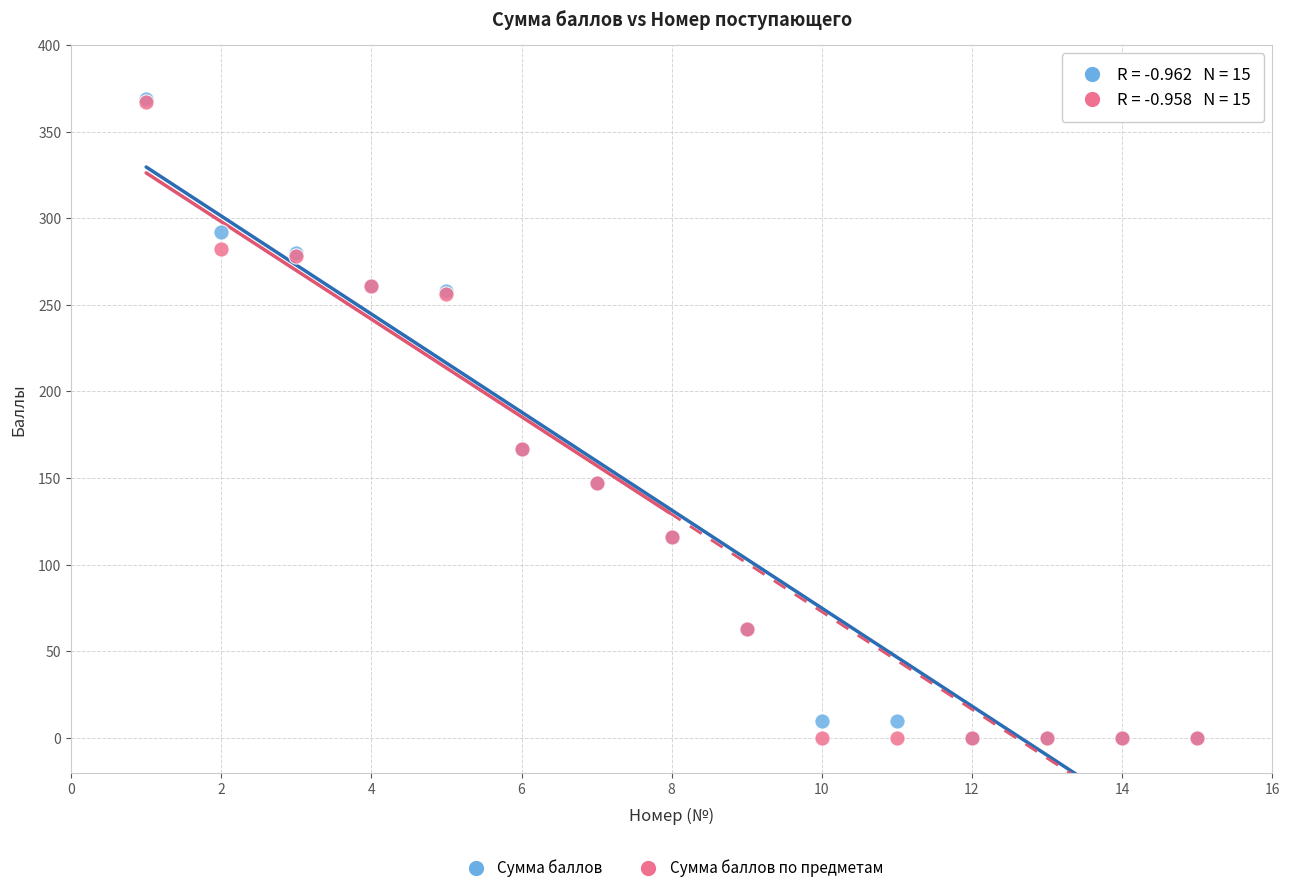

What are all the series names shown in the legend?

Сумма баллов, Сумма баллов по предметам